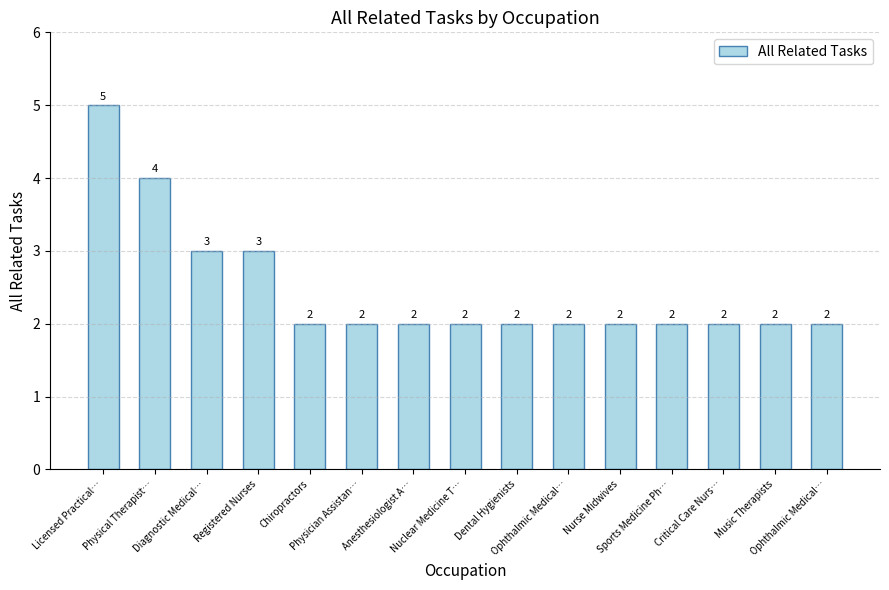

How many bars are there in total?

15